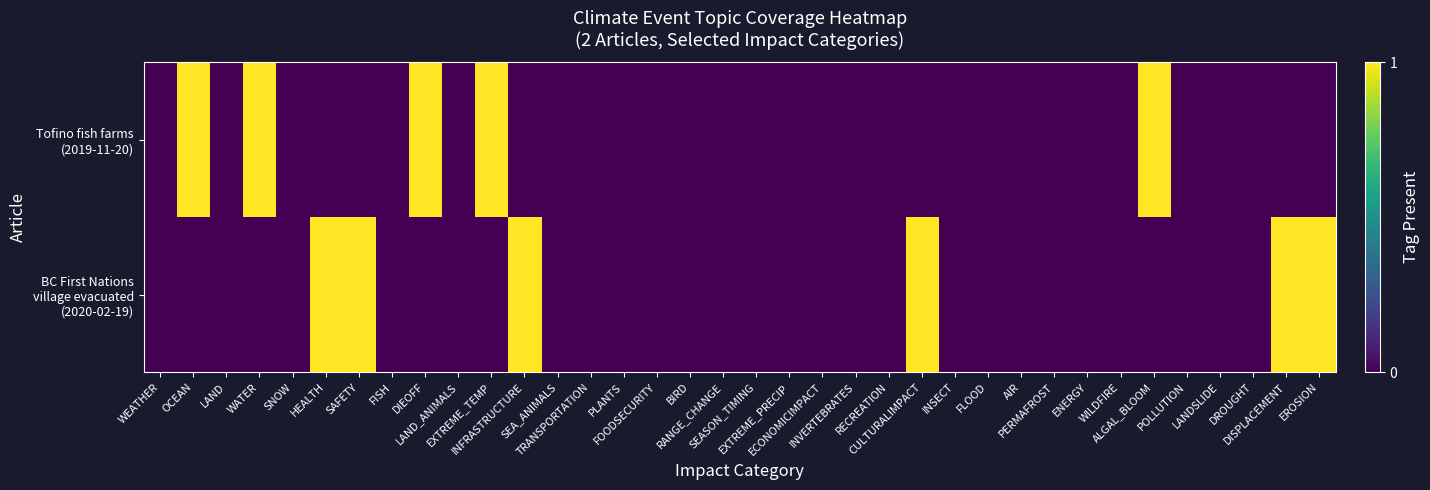

How many BC First Nations village evacuated (2020-02-19) values are between 0 and 1?

36